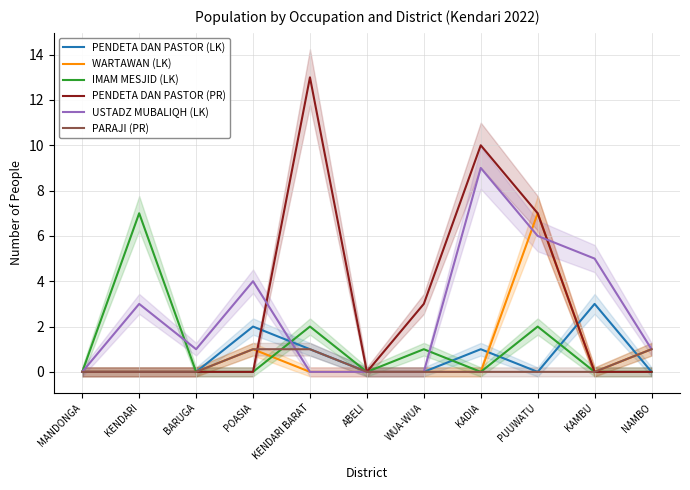

How many lines are shown in the chart?

6